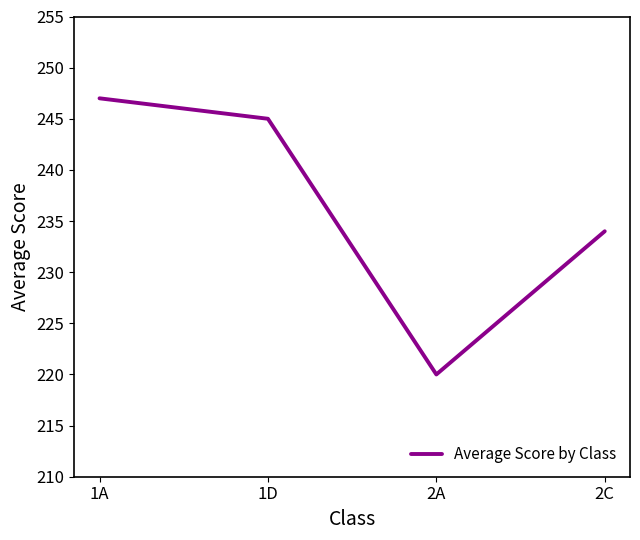

Reading right to left, transcribe all the data shown in this chart.

234	220	245	247